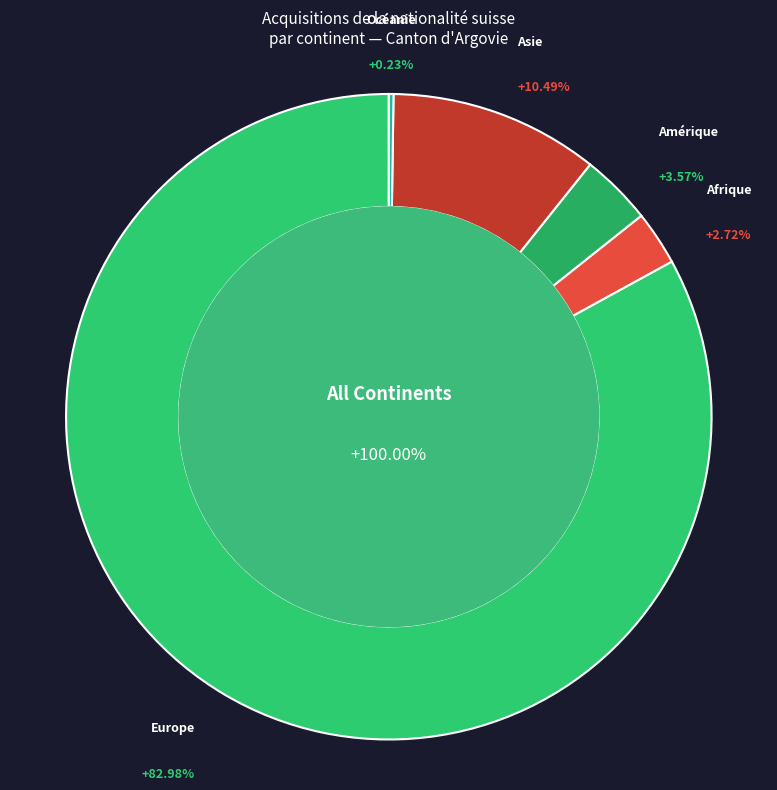

Does Océanie represent more than half of the total?

No